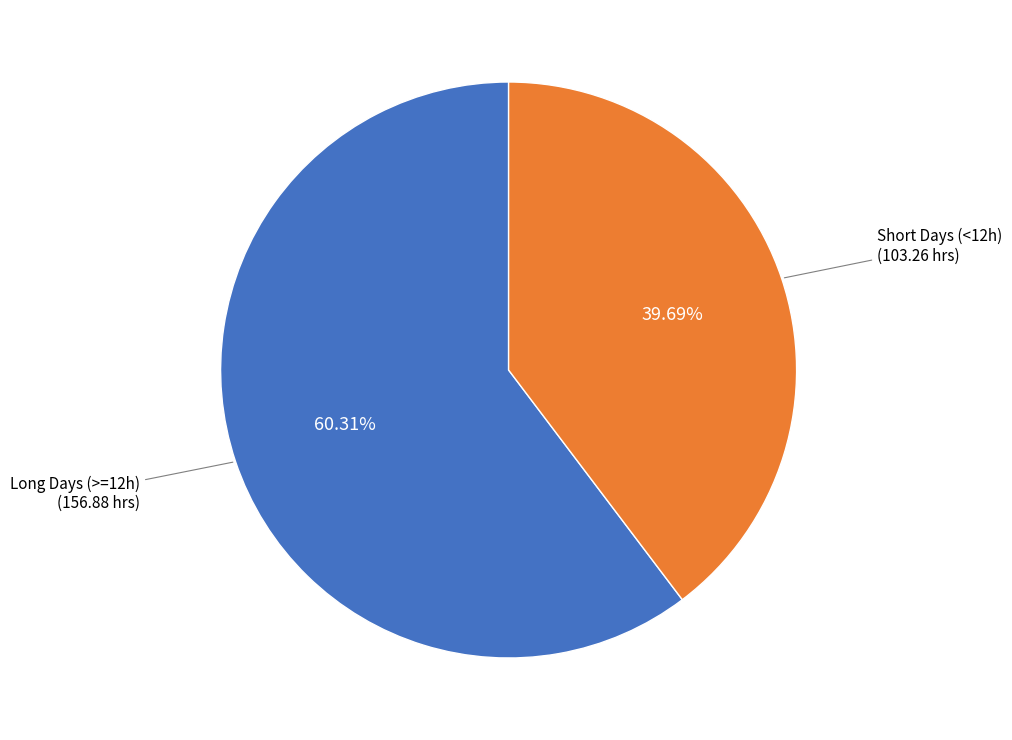

How many segments does this pie chart have?

2